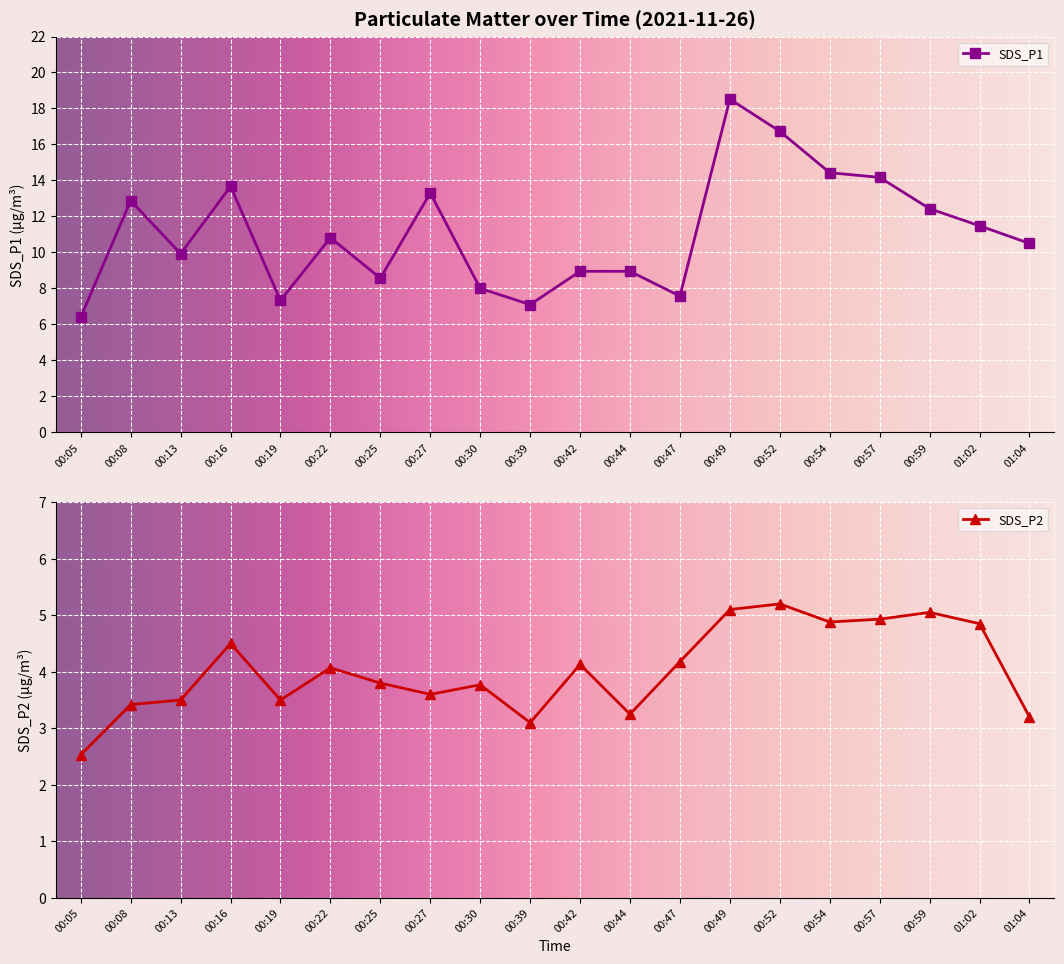

How many interior local peaks does the SDS_P1 series have?

5